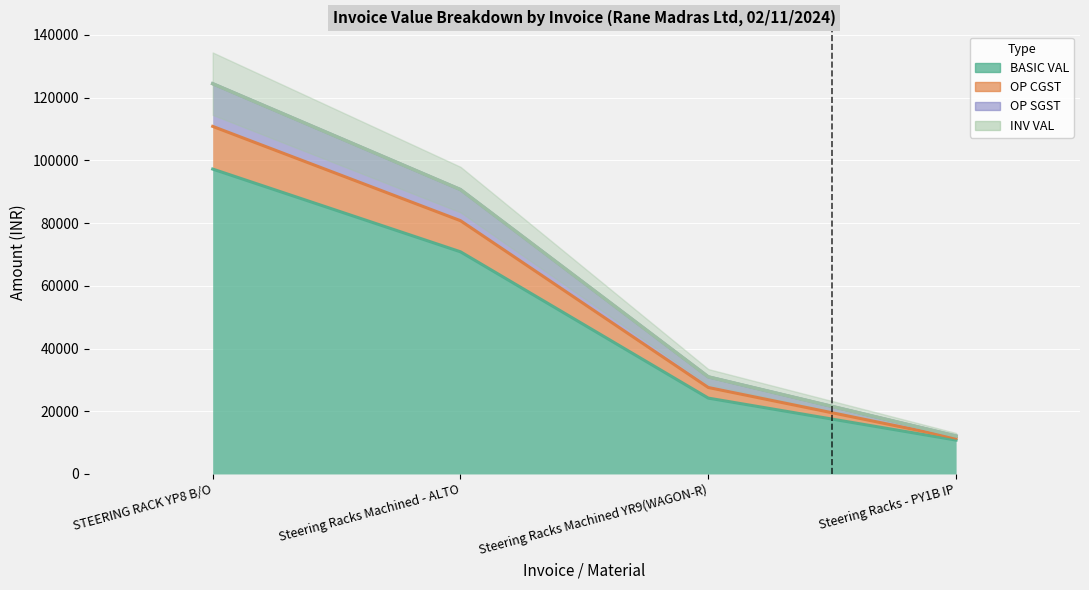

What is the greatest value displayed?

124446.7